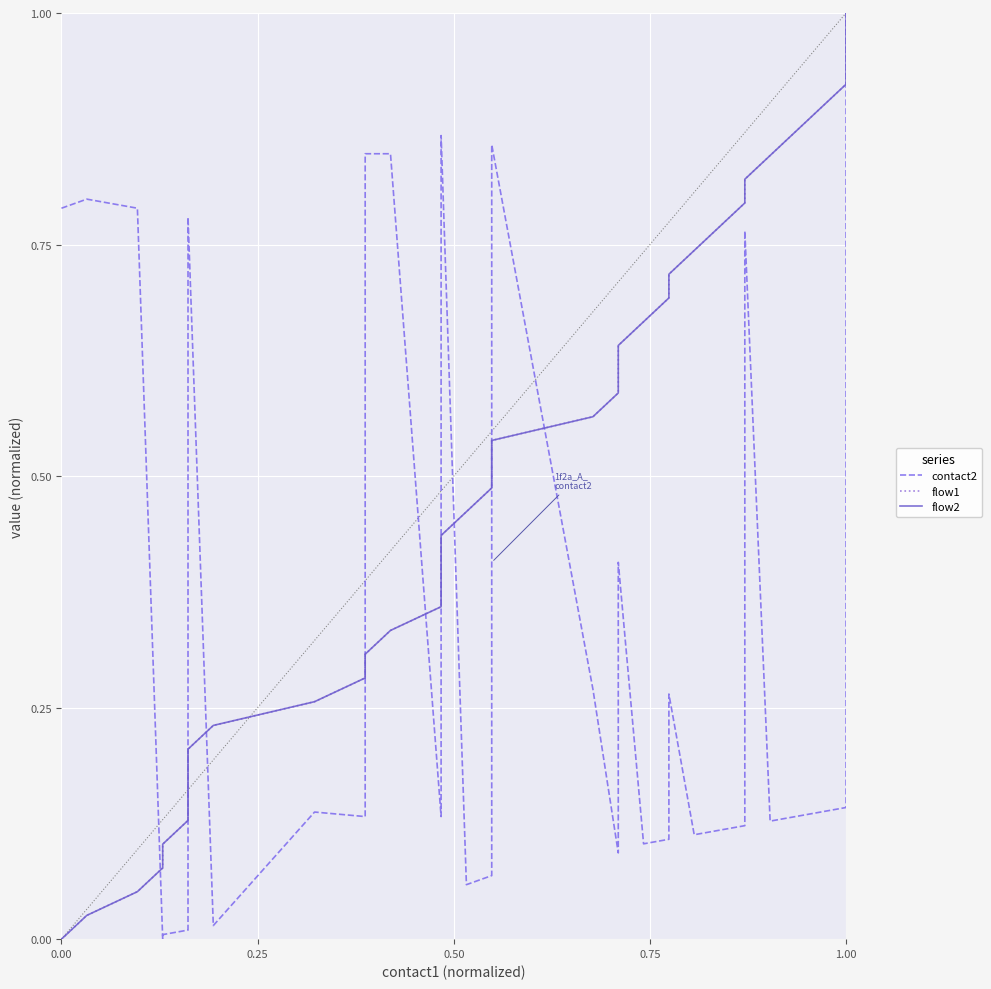

Which series has the largest total across all categories?

flow1